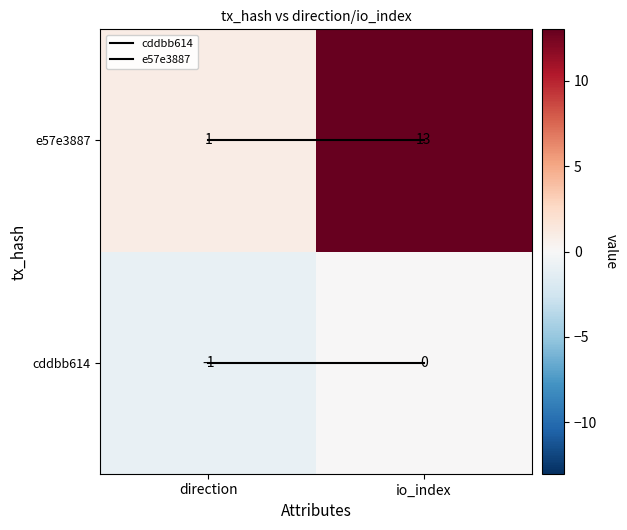

List the labels in order of cddbb614 value, smallest first.

direction, io_index